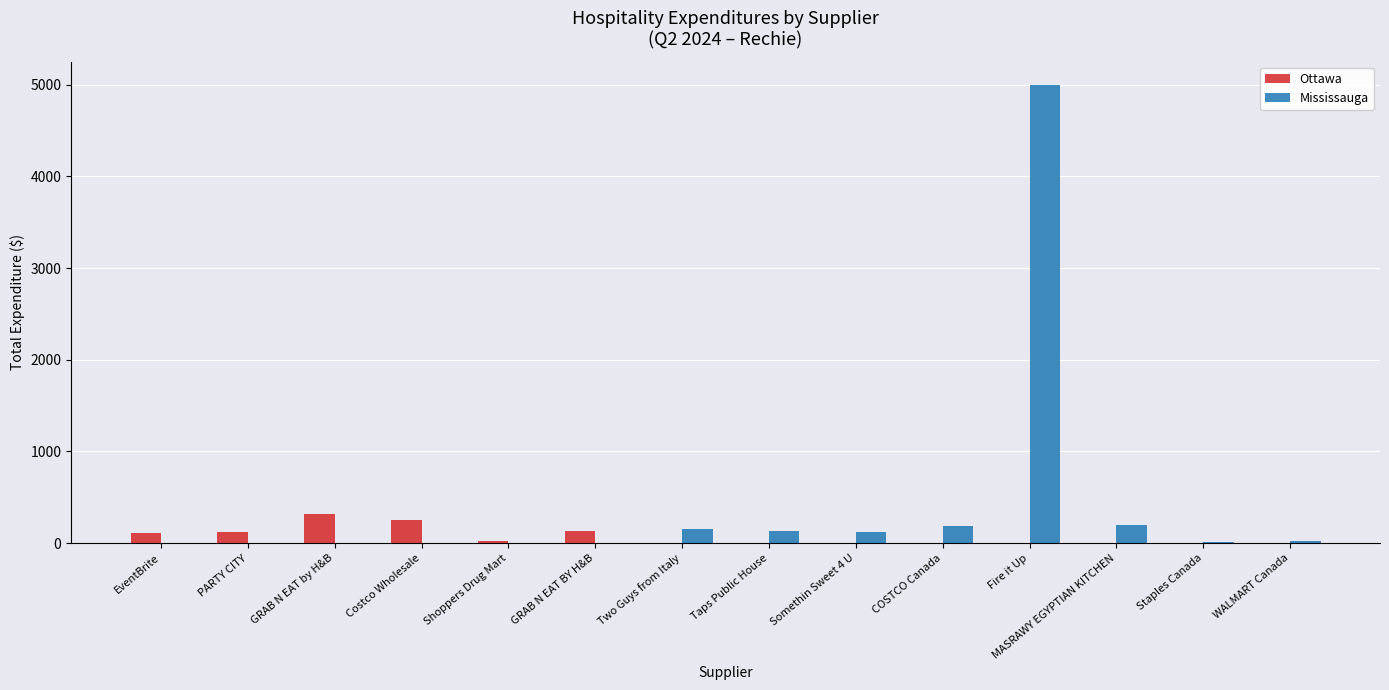

What is the total value across all series at COSTCO Canada?

183.9